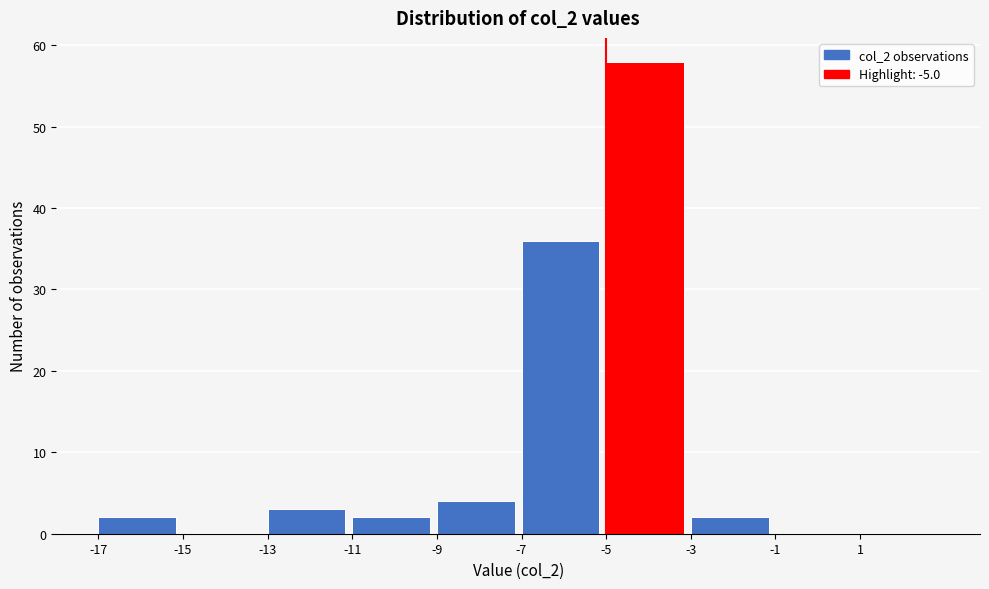

Reading left to right, list every bar in this chart as the range it spans on the x-axis followed by its height. The values are not printed on the chart, so give them approximately, as read against the axis.

-17 to -15: 2
-15 to -13: 0
-13 to -11: 3
-11 to -9: 2
-9 to -7: 4
-7 to -5: 36
-5 to -3: 58
-3 to -1: 2
-1 to 1: 0
1 to 3: 0